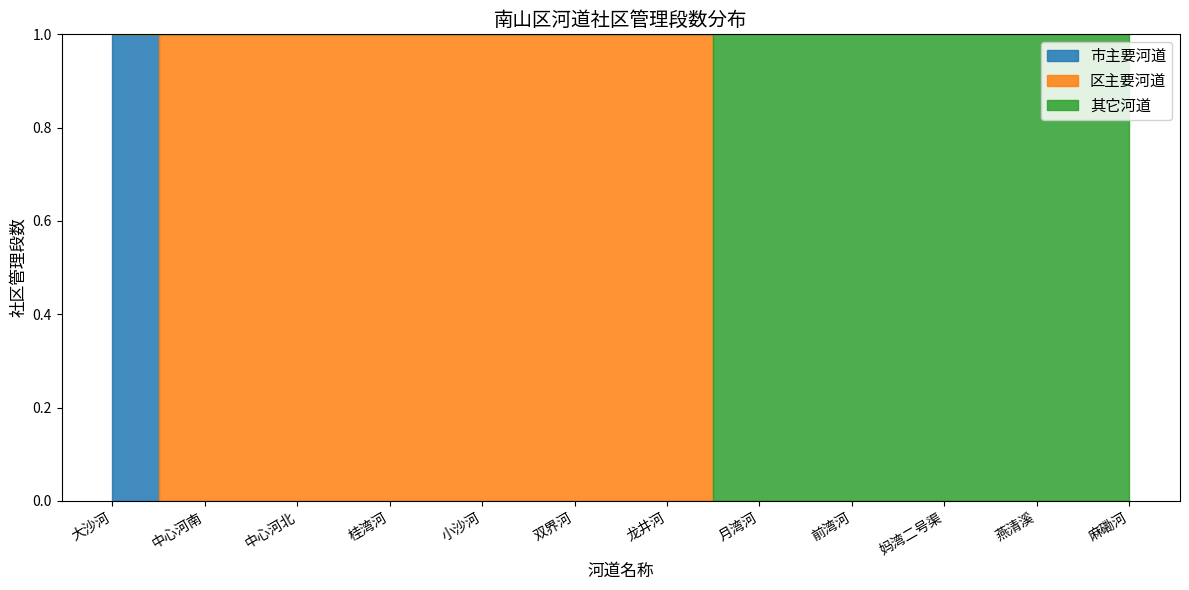

How many lines are shown in the chart?

3